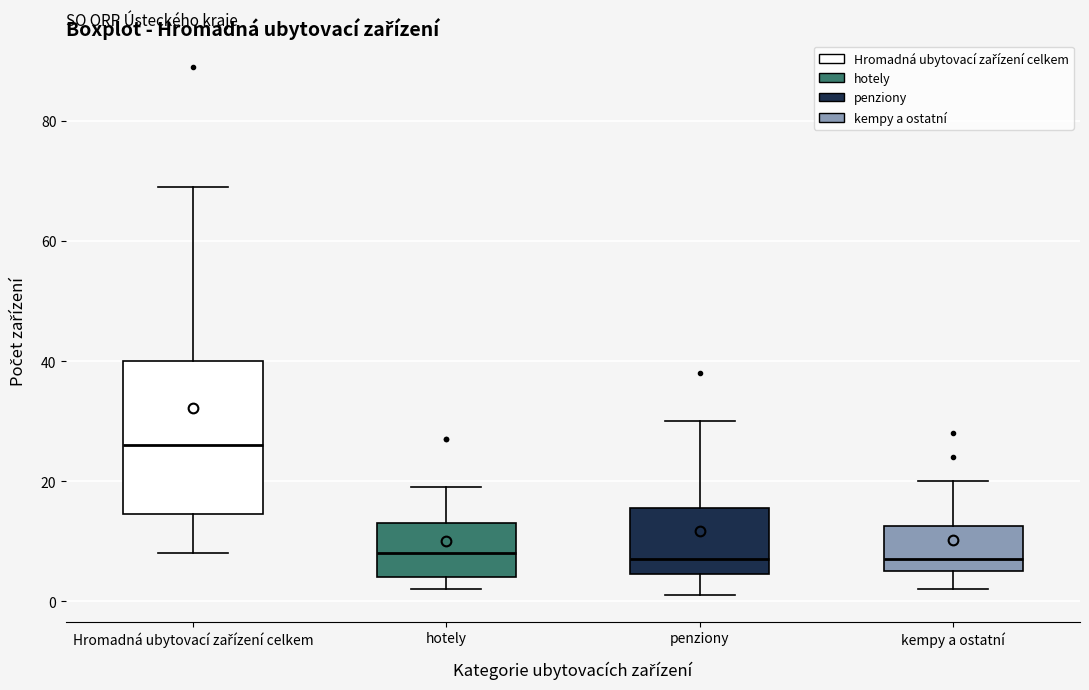

Which box has the highest median line?

Hromadná ubytovací zařízení celkem